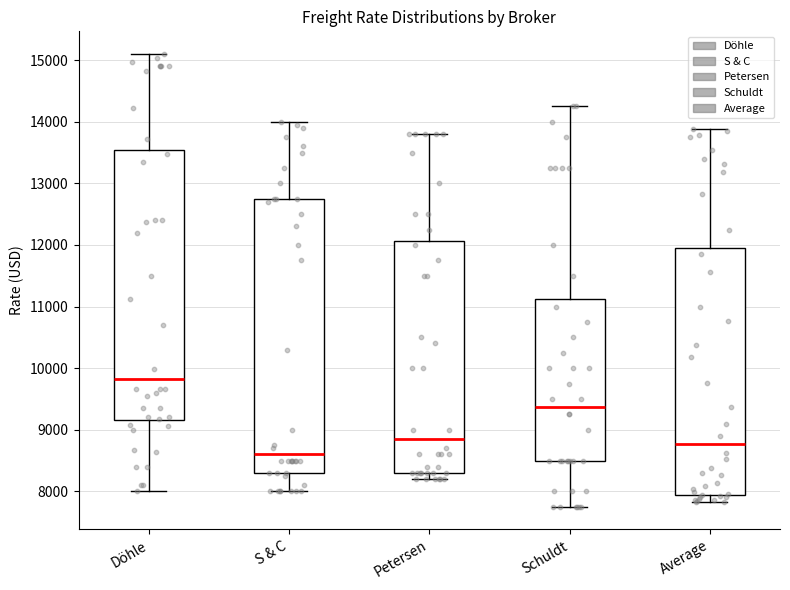

Reading left to right, transcribe this box plot: for each box, give where its median line is, the range the box spans, and where its two whiskers end, as read against the y-axis. The values are not printed on the chart, so give them approximately, as read against the axis.

Döhle: median 9800, box 9200 to 13500, whiskers 8000 to 15100
S & C: median 8600, box 8300 to 12800, whiskers 8000 to 14000
Petersen: median 8900, box 8300 to 12100, whiskers 8200 to 13800
Schuldt: median 9400, box 8500 to 11100, whiskers 7800 to 14300
Average: median 8800, box 7900 to 11900, whiskers 7800 to 13900